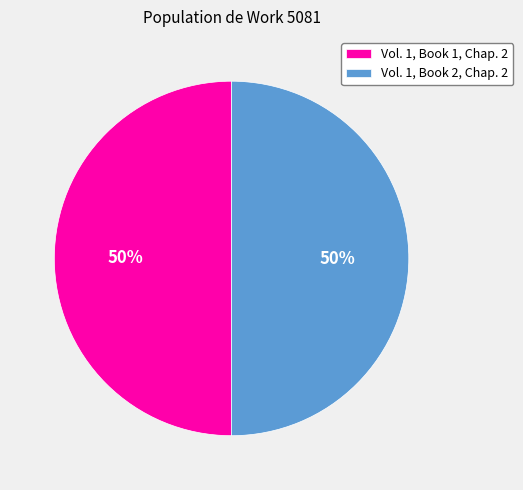

Do Vol. 1, Book 2, Chap. 2 and Vol. 1, Book 1, Chap. 2 together represent more than half of the pie?

Yes